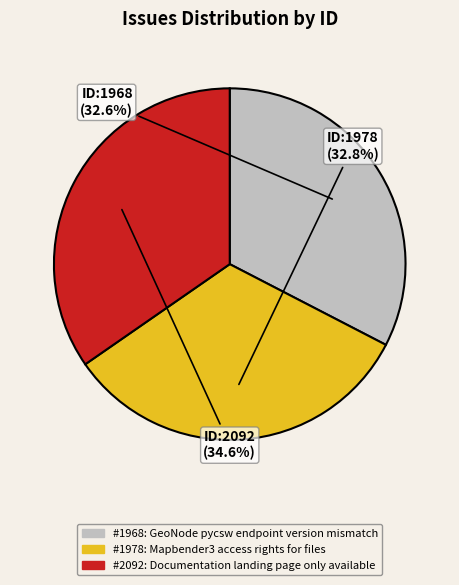

Count the number of slices in the pie.

3